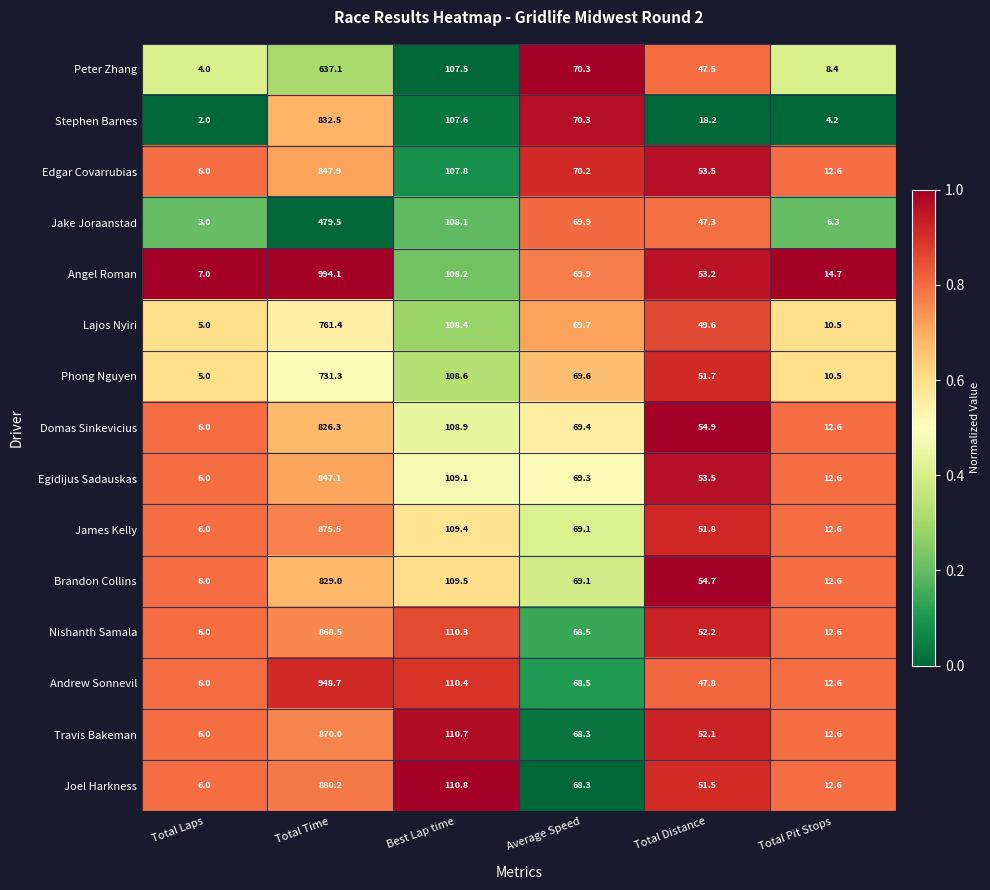

Where is Nishanth Samala nearest to the value 437?

Best Lap time